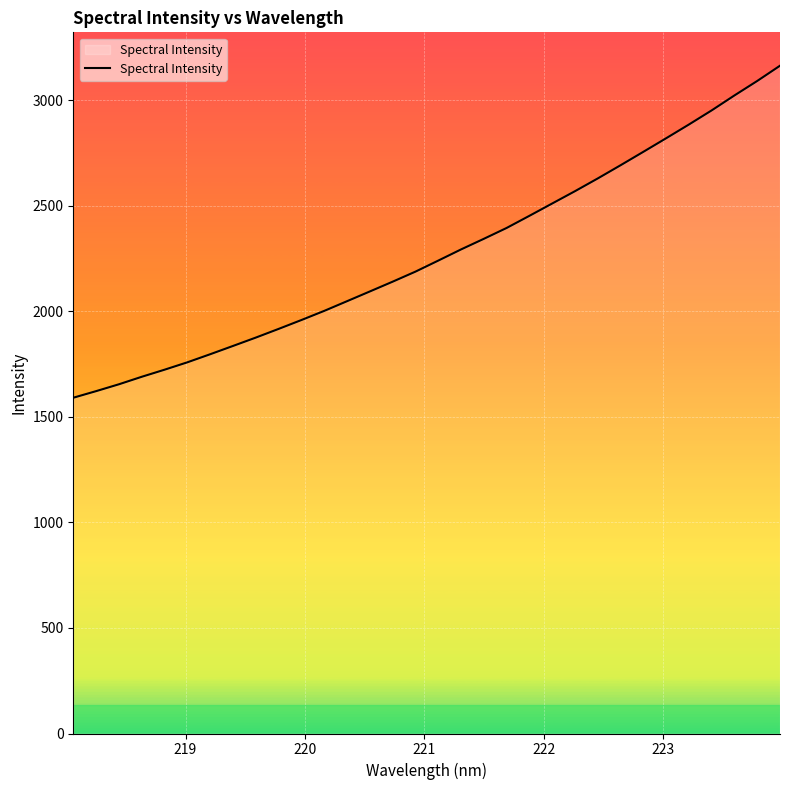

What is the maximum value shown in the chart?

3163.3